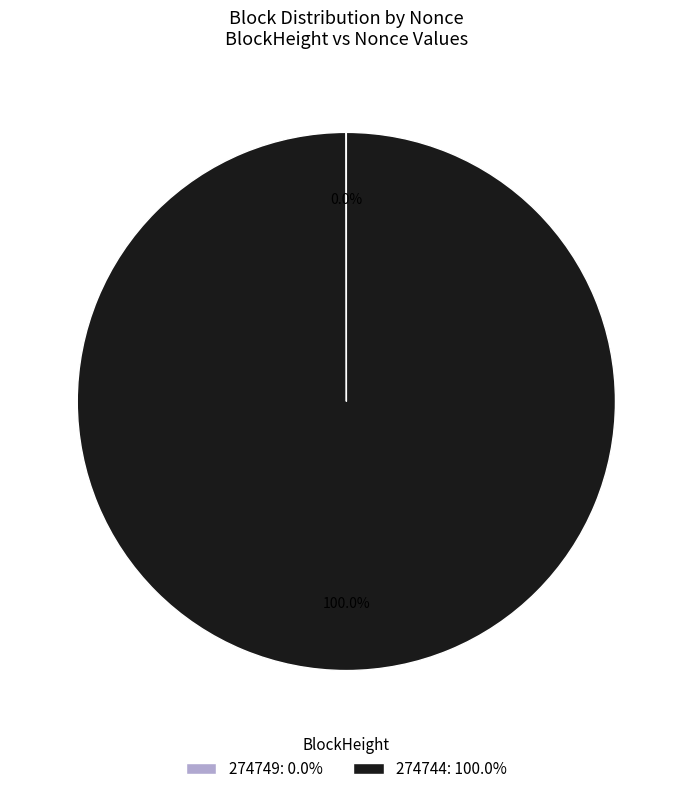

Is there a majority slice in this chart?

Yes